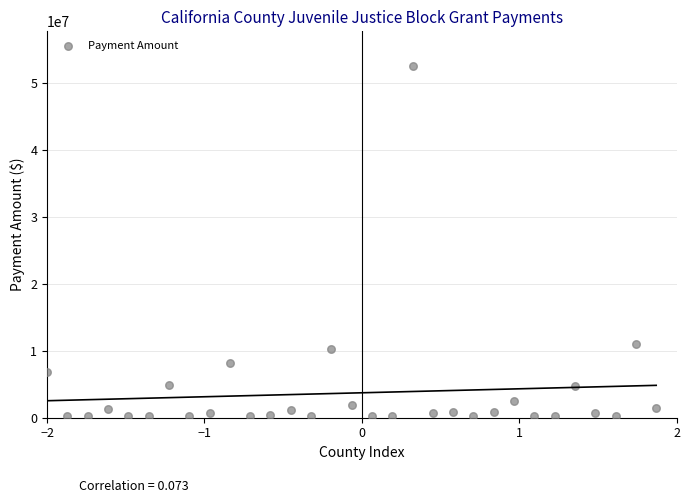

What Y value in the scatter plot is closest to 26394710?

11064942